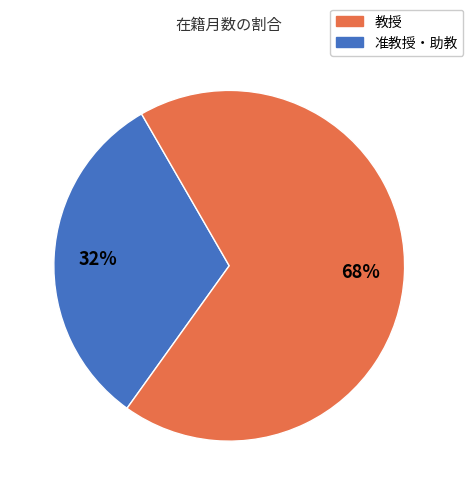

To the nearest percent, what is the difference between the largest and smallest slice percentages?

36%